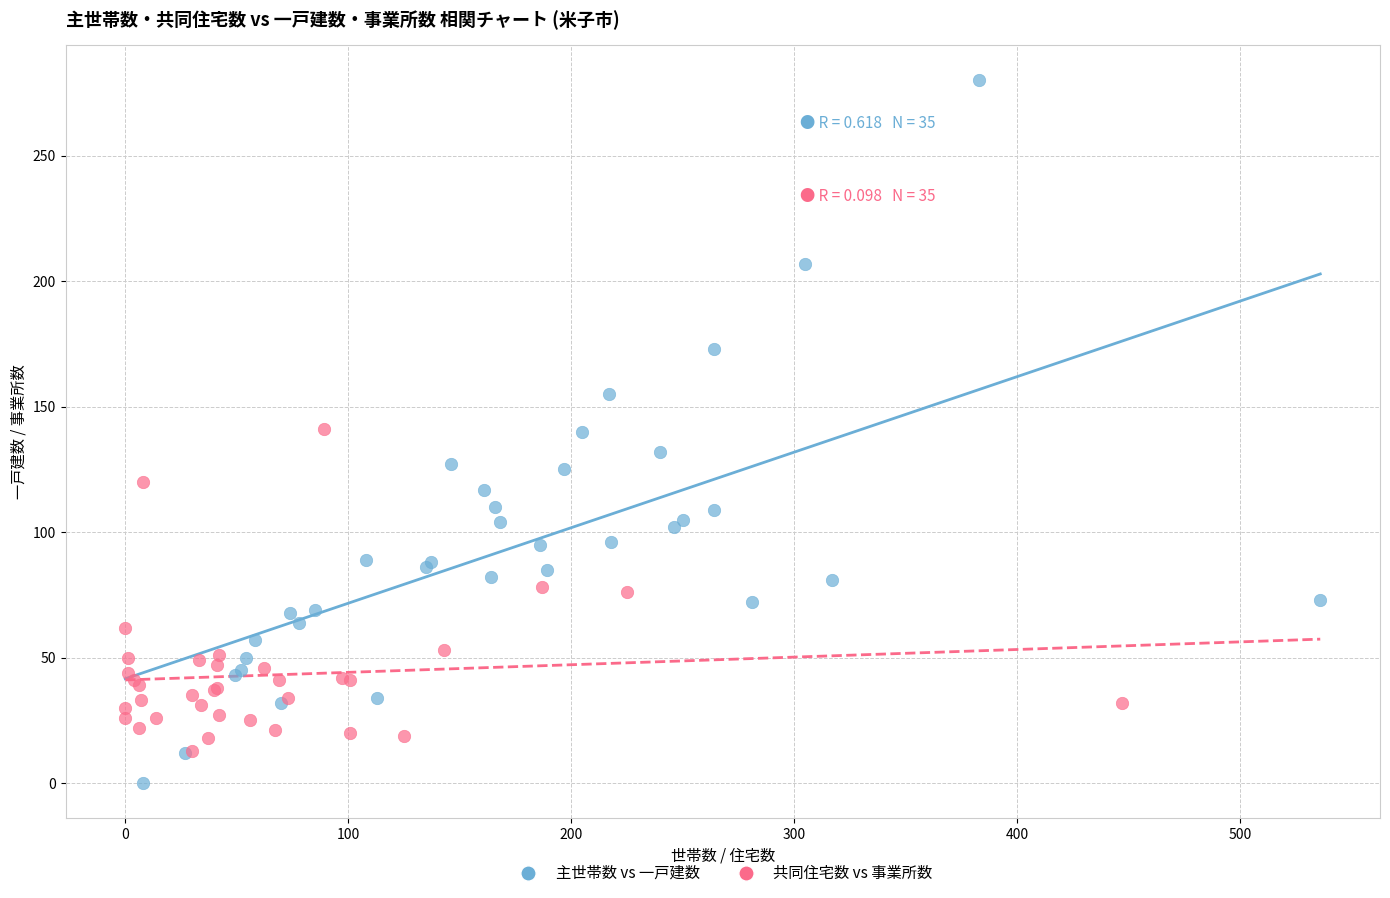

Which series reaches the minimum Y coordinate?

主世帯数 vs 一戸建数